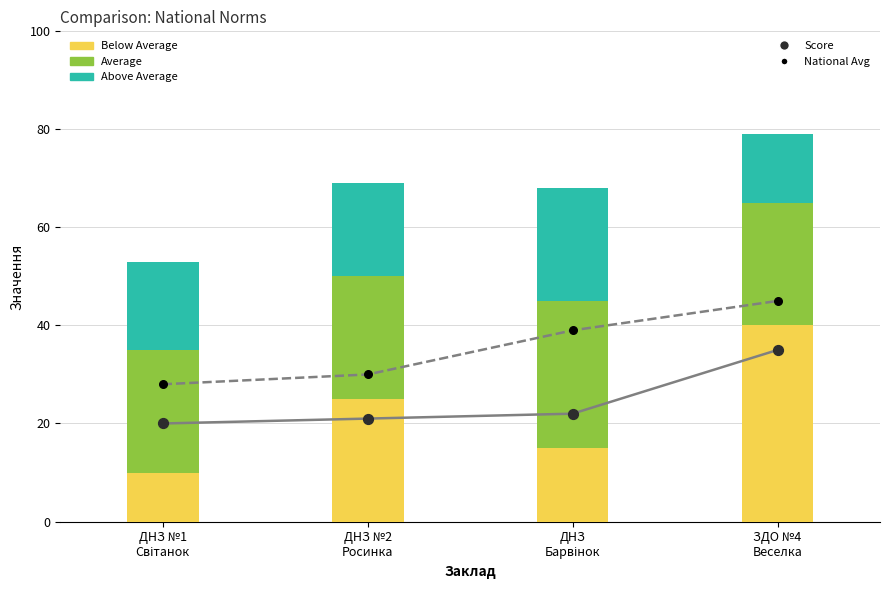

Which series contains the highest Y value?

National Avg